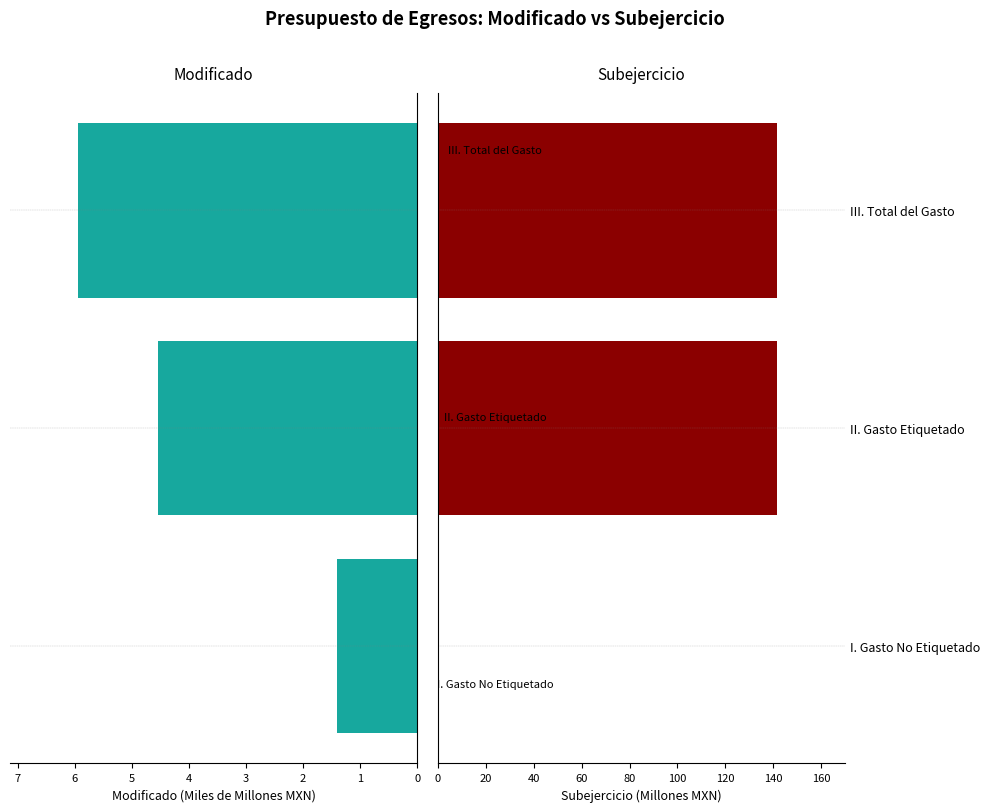

Between I. Gasto No Etiquetado and III. Total del Gasto, which series saw the biggest shift?

Subejercicio